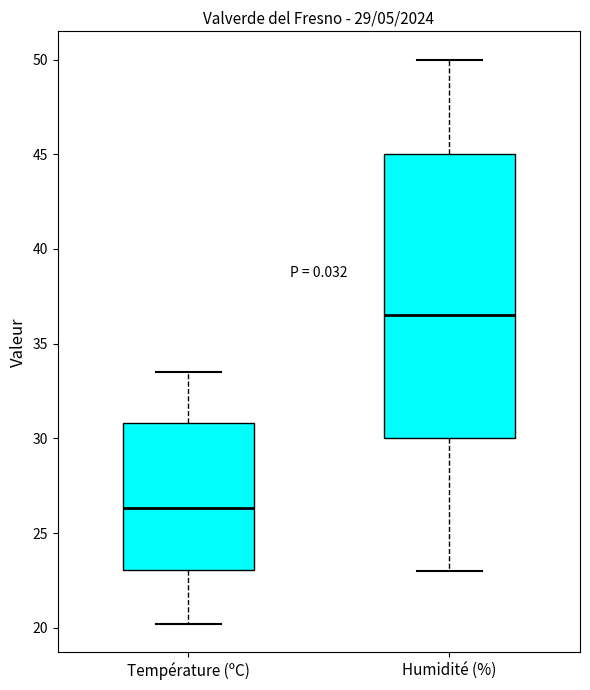

Which box has the lowest median line?

Température (ºC)